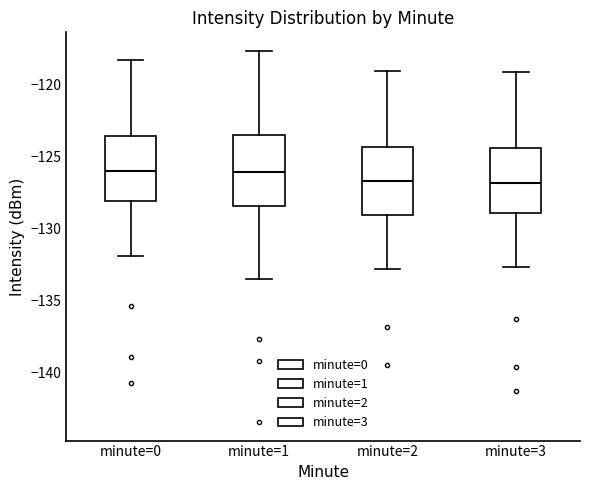

Reading left to right, transcribe this box plot: for each box, give where its median line is, the range the box spans, and where its two whiskers end, as read against the y-axis. The values are not printed on the chart, so give them approximately, as read against the axis.

minute=0: median -126.0, box -128.0 to -123.5, whiskers -132.0 to -118.5
minute=1: median -126.0, box -128.5 to -123.5, whiskers -133.5 to -117.5
minute=2: median -126.5, box -129.0 to -124.5, whiskers -133.0 to -119.0
minute=3: median -127.0, box -129.0 to -124.5, whiskers -132.5 to -119.0